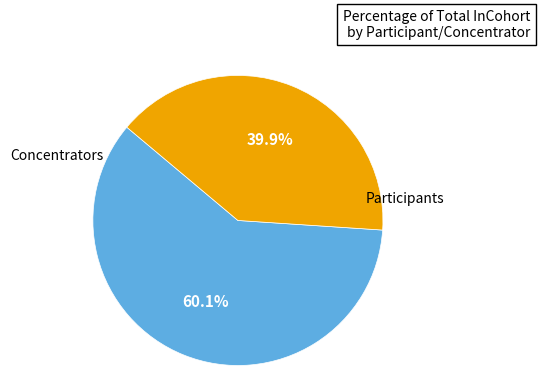

Is there a majority slice in this chart?

Yes